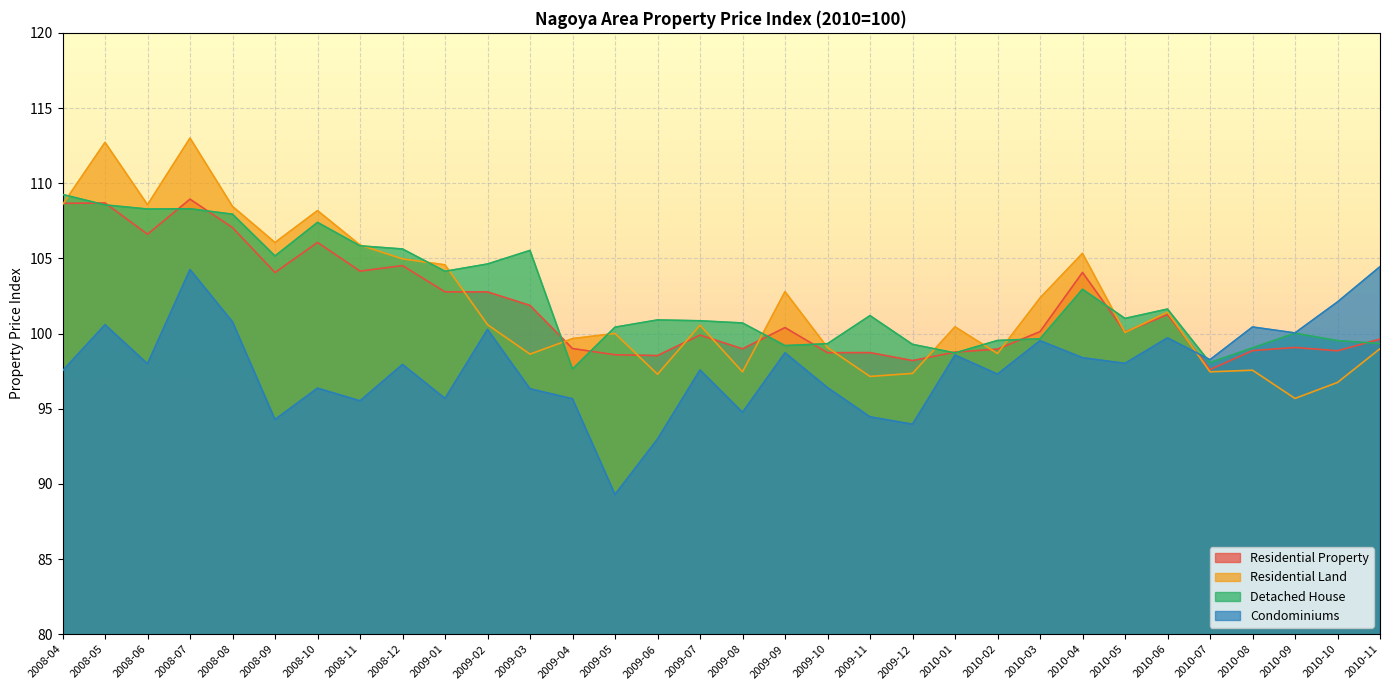

What value does the Residential Property series have at 2009-12?

98.2